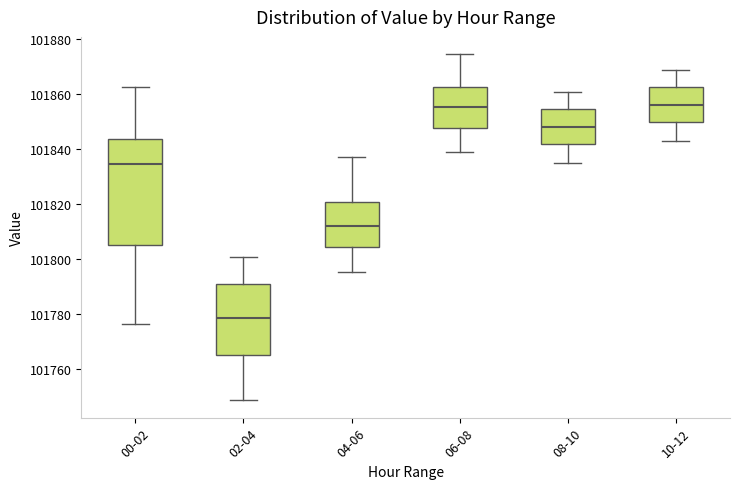

Reading left to right, transcribe this box plot: for each box, give where its median line is, the range the box spans, and where its two whiskers end, as read against the y-axis. The values are not printed on the chart, so give them approximately, as read against the axis.

00-02: median 101834, box 101806 to 101844, whiskers 101776 to 101862
02-04: median 101778, box 101766 to 101790, whiskers 101748 to 101800
04-06: median 101812, box 101804 to 101820, whiskers 101796 to 101838
06-08: median 101856, box 101848 to 101862, whiskers 101838 to 101874
08-10: median 101848, box 101842 to 101854, whiskers 101834 to 101860
10-12: median 101856, box 101850 to 101862, whiskers 101842 to 101868